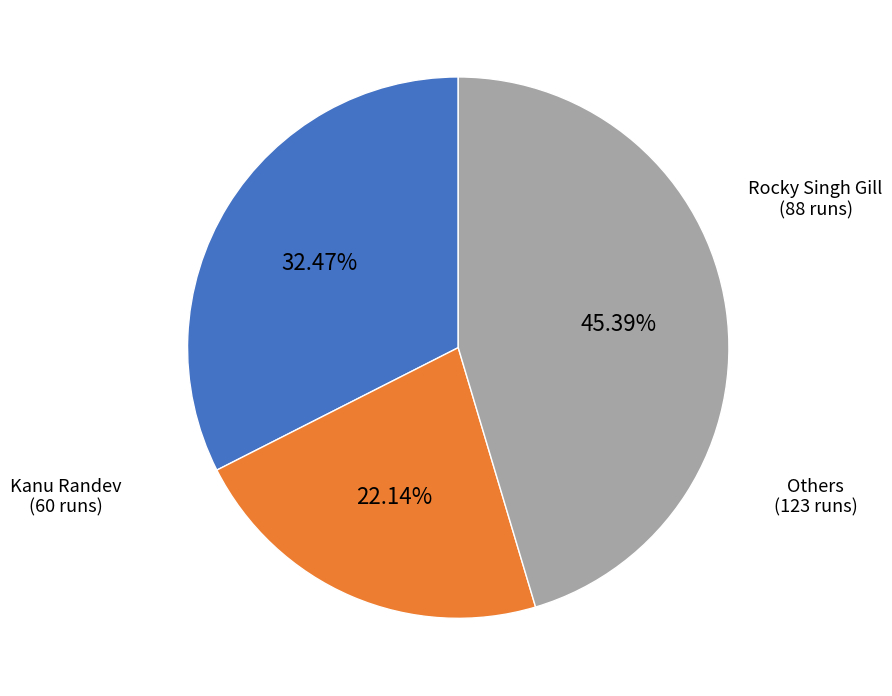

Is there any slice that represents more than half of the pie?

No